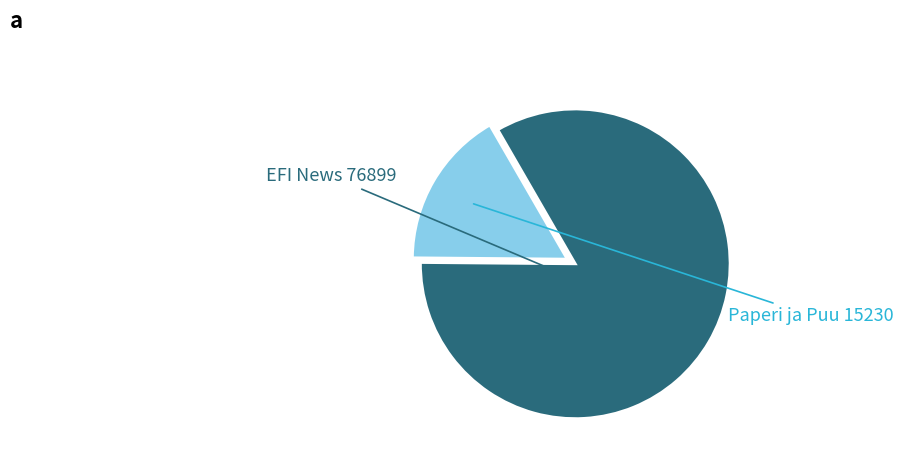

How many segments does this pie chart have?

2